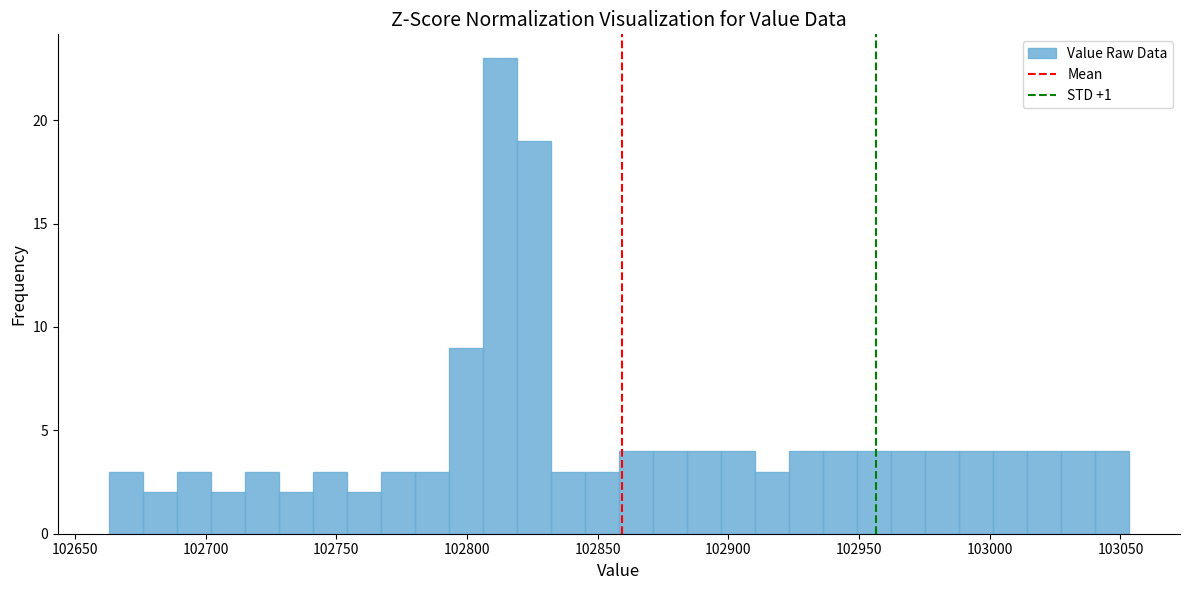

Around what value on the x-axis is the tallest bar? Give the approximate position of its centre, as read against the axis.

102815